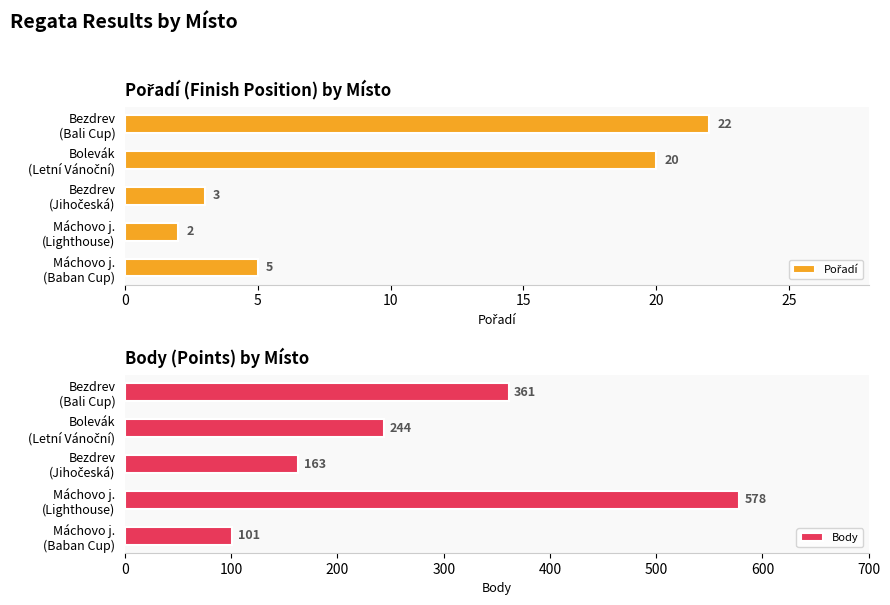

What is the minimum value for Body?

101